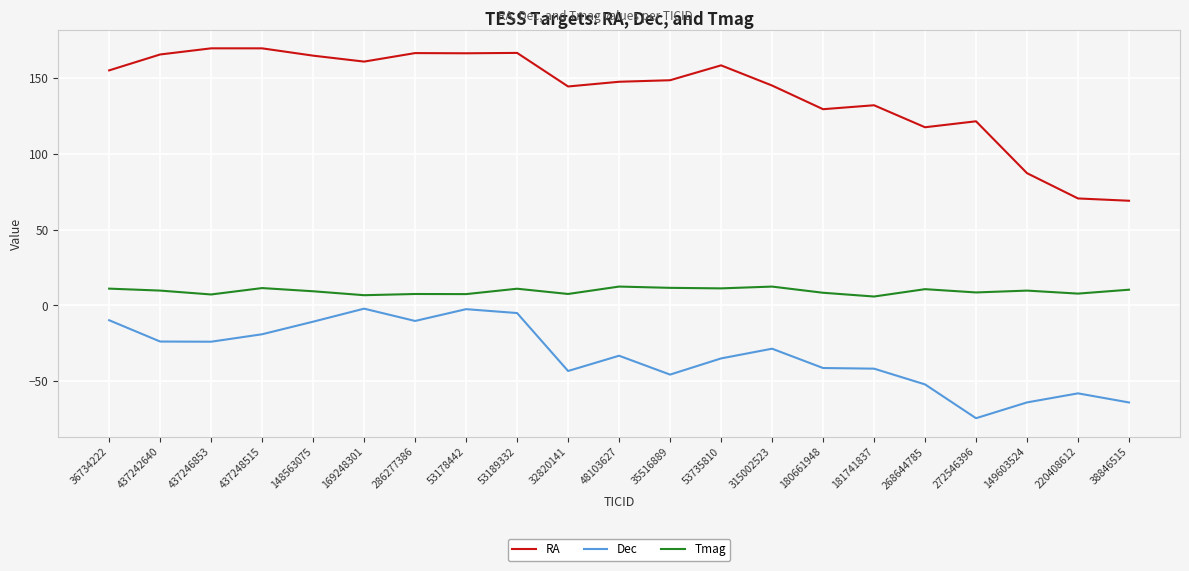

What is the greatest value displayed?

169.4